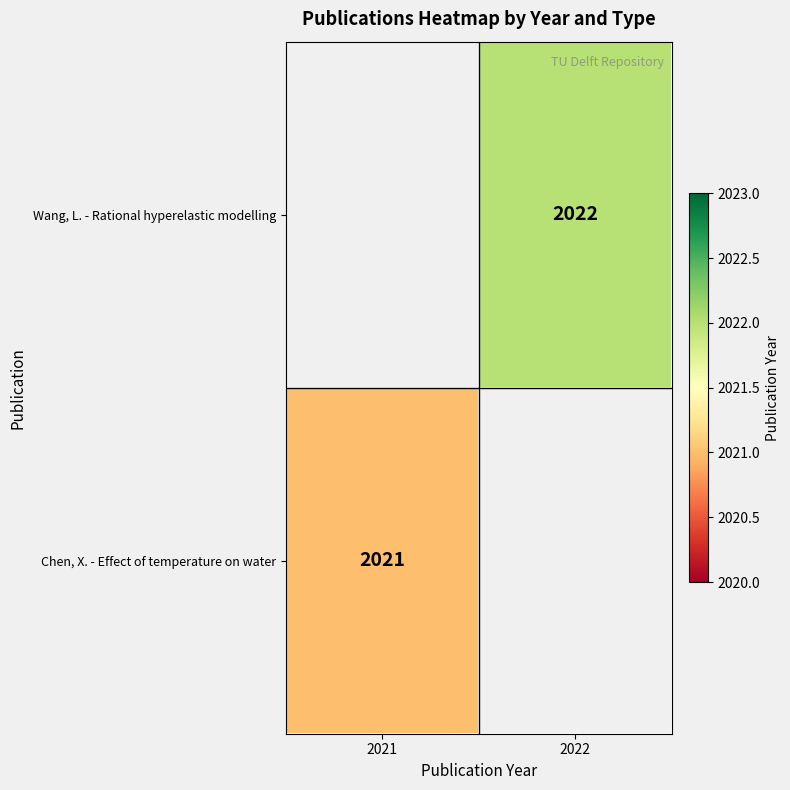

Is it true that Wang, L. - Rational hyperelastic modelling equals 3394 at 2022?

False